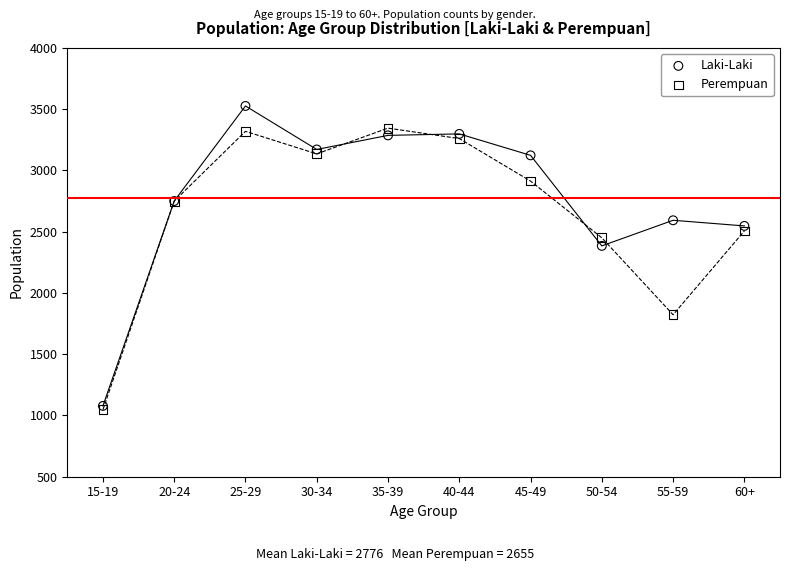

In the Perempuan series, what Y value is closest to 2196?

2450